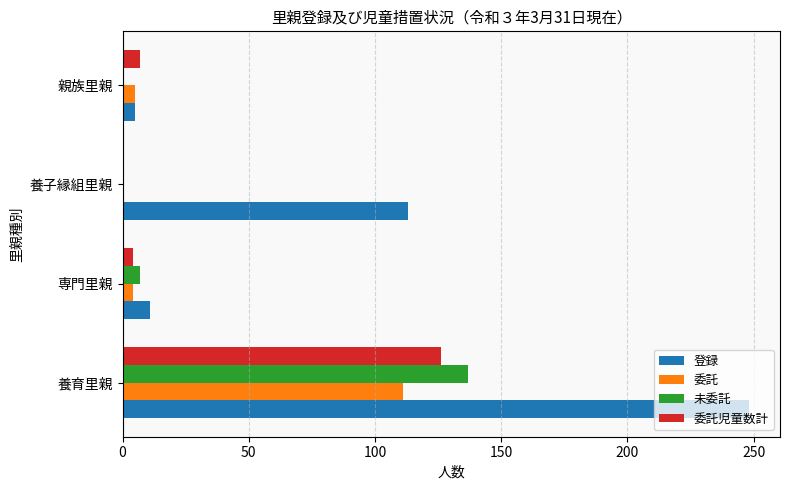

At which category does the chart reach its peak across all series?

養育里親